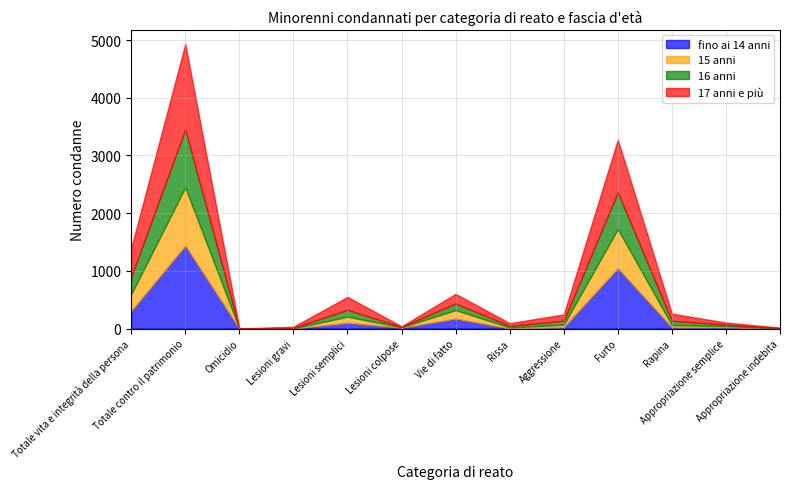

What are all the series names shown in the legend?

fino ai 14 anni, 15 anni, 16 anni, 17 anni e più